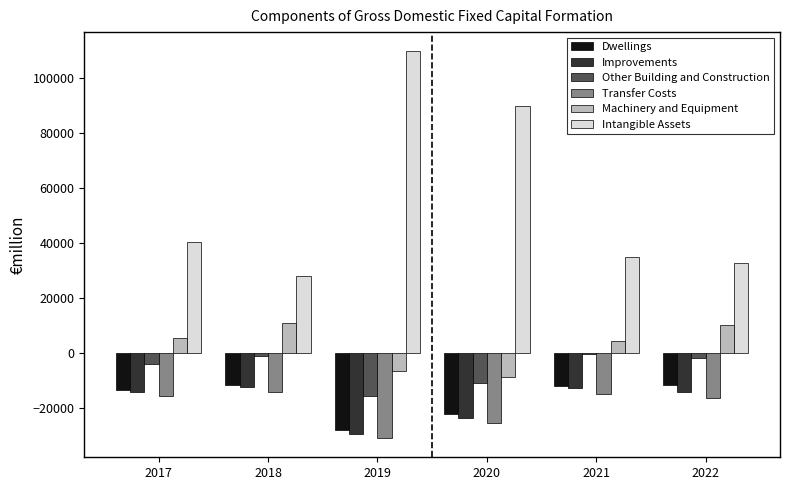

Which series changed the most between 2017 and 2020?

Intangible Assets